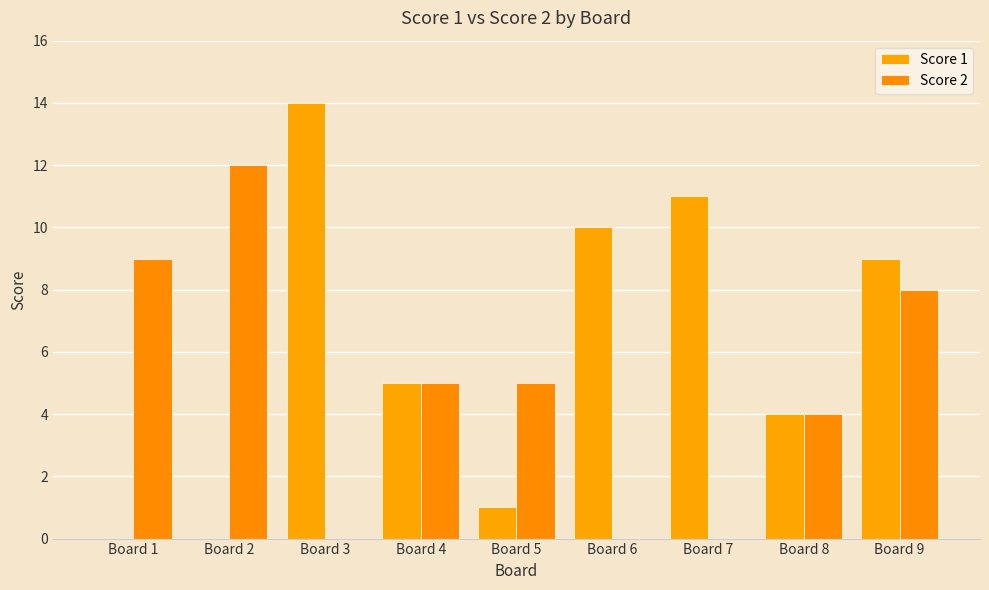

Are the bars horizontal?

No